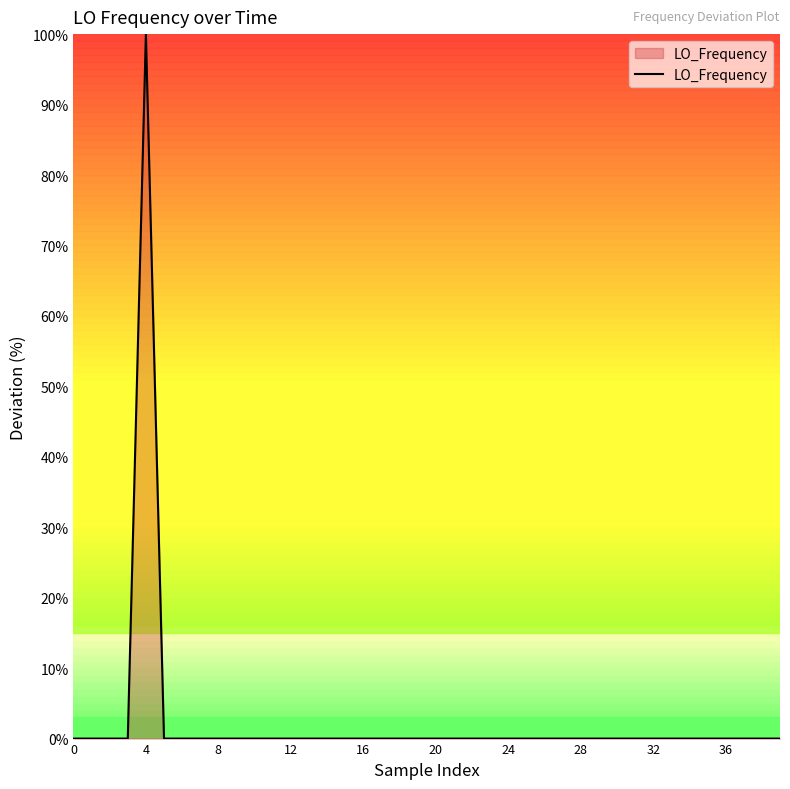

What is the maximum value shown in the chart?

100.0